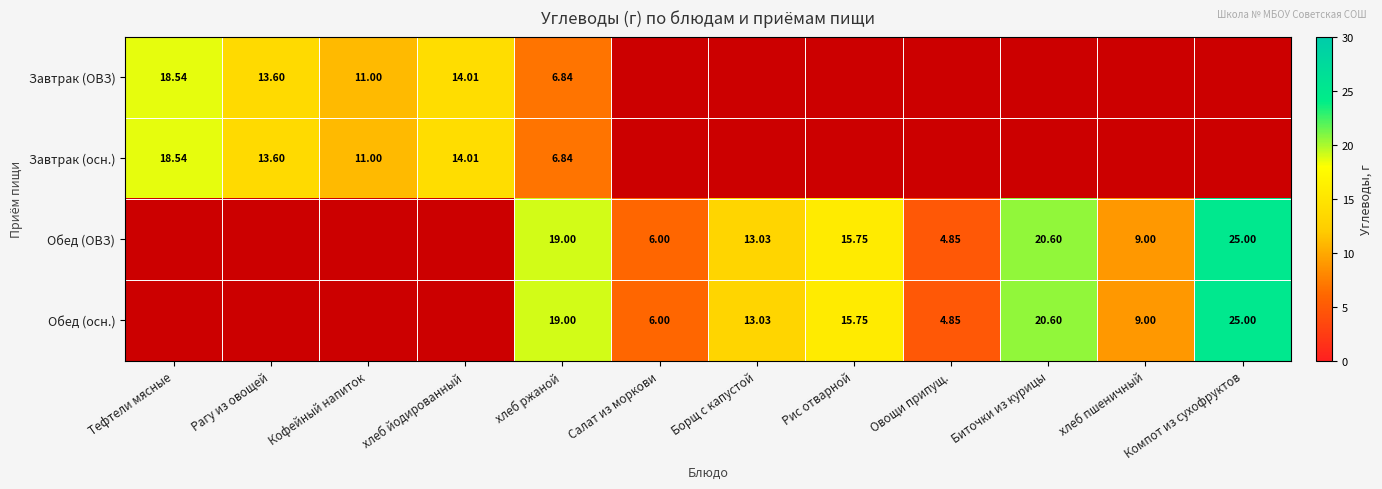

Count the number of categories in the chart.

12